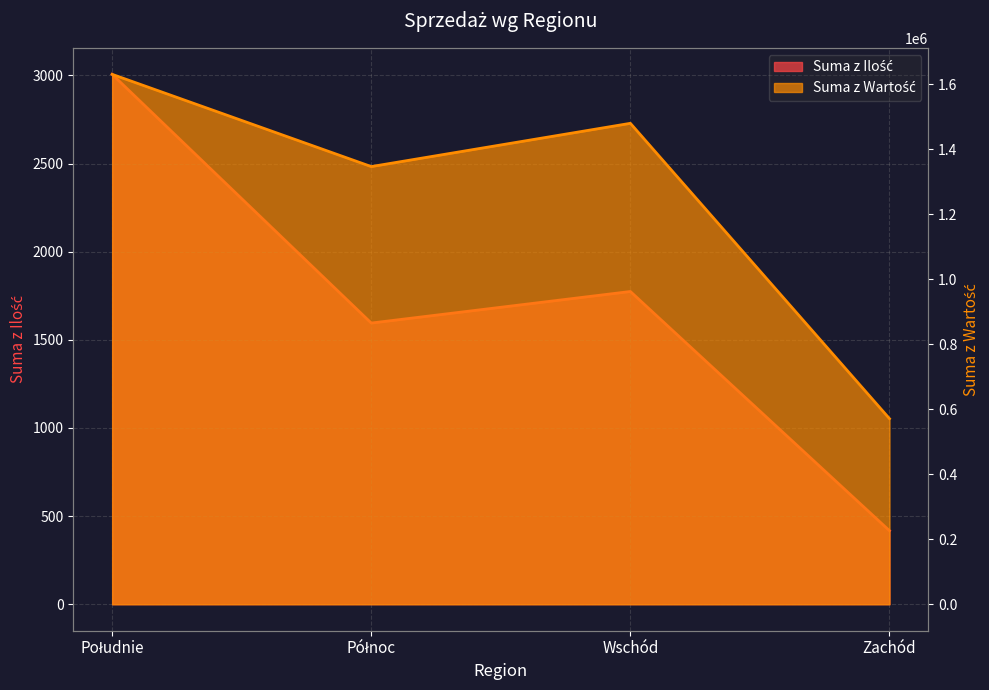

What position from the left is Wschód?

3